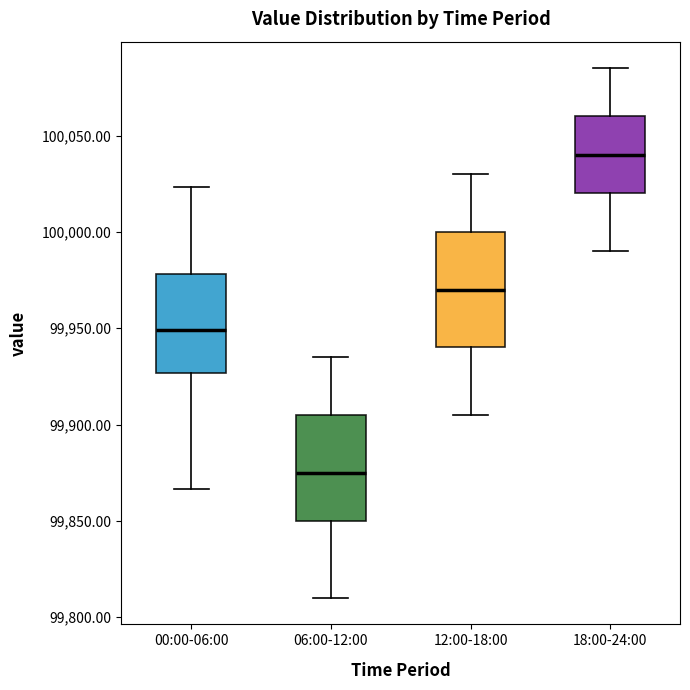

Which box is the tallest, from its lower edge to its upper edge?

12:00-18:00